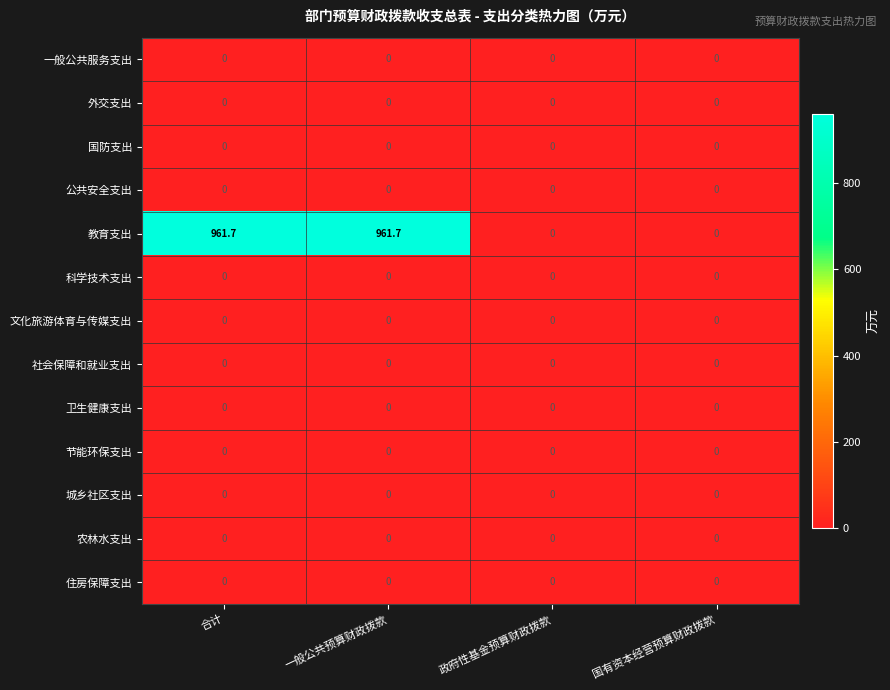

The value of 住房保障支出 at 国有资本经营预算财政拨款 is 0.0. True or false?

True